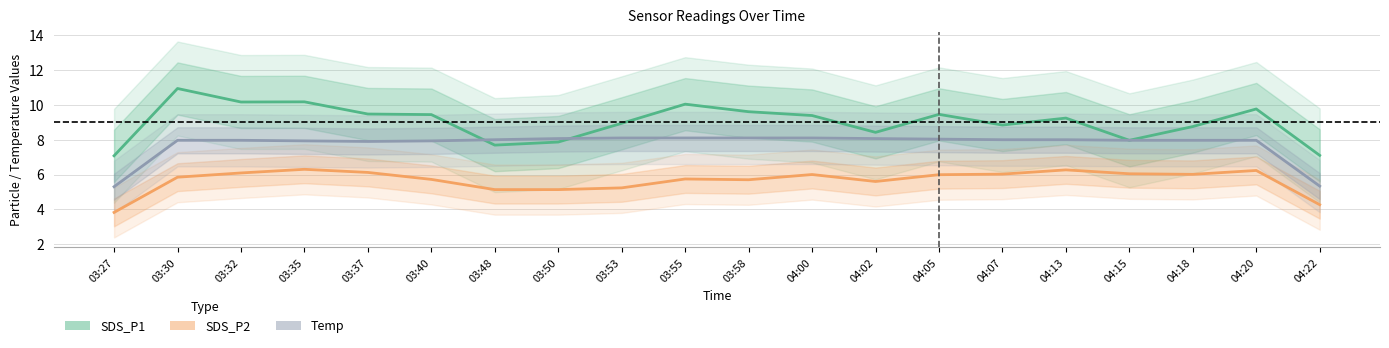

Which series has the largest range (max minus min)?

SDS_P1